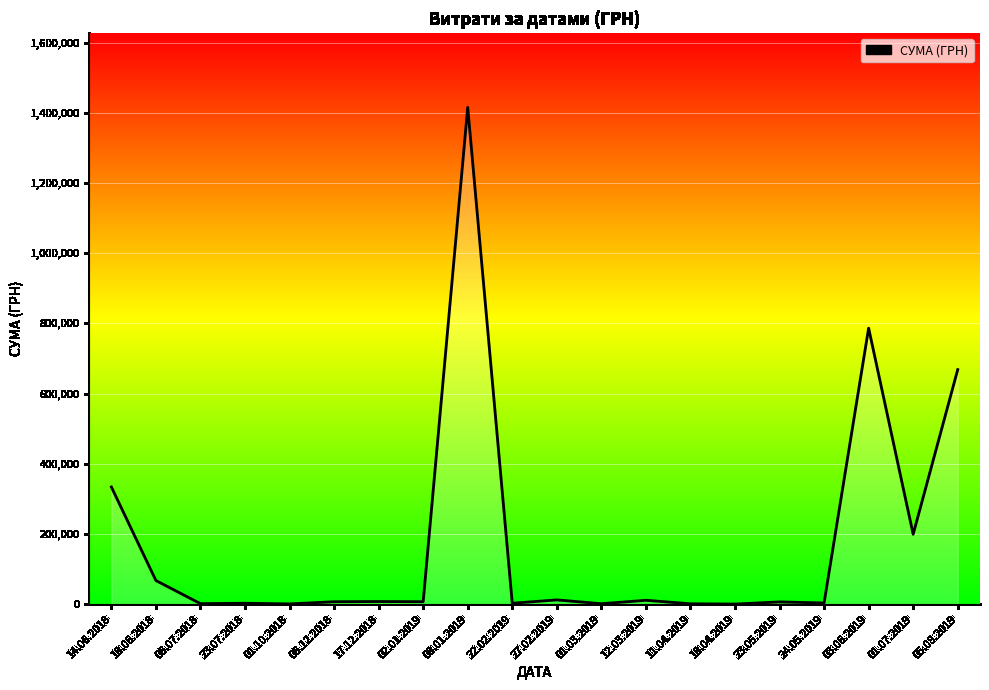

What is the approximate value at 06.12.2018?

6783.0